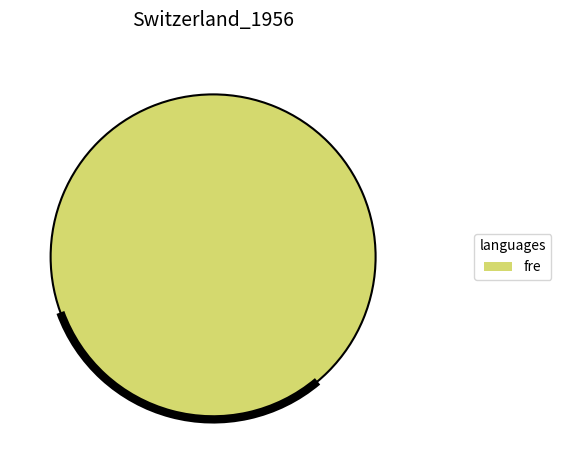

Rank the categories by value from highest to lowest.

fre